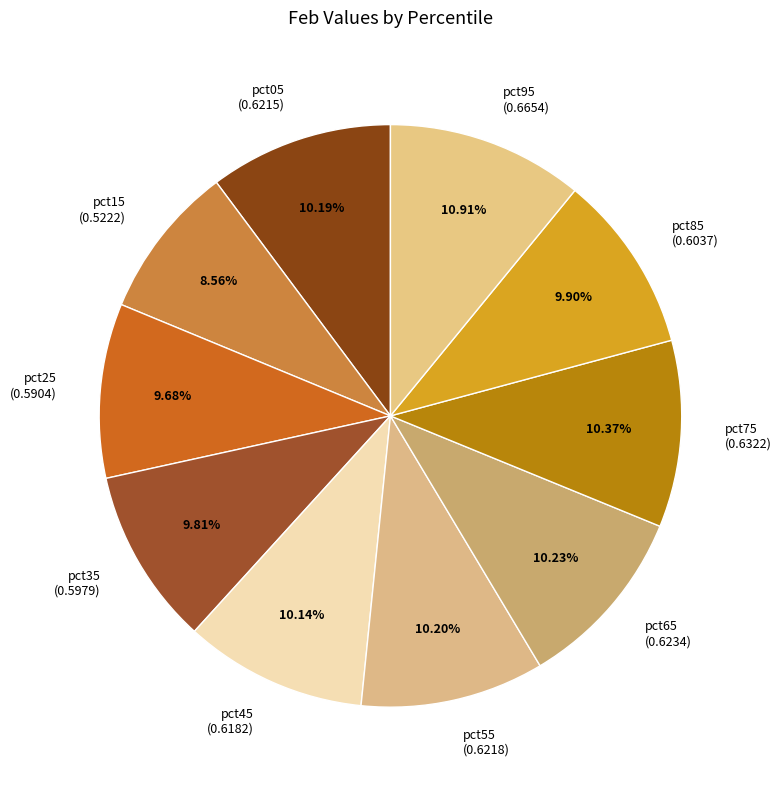

Is pct45 the majority of the pie?

No